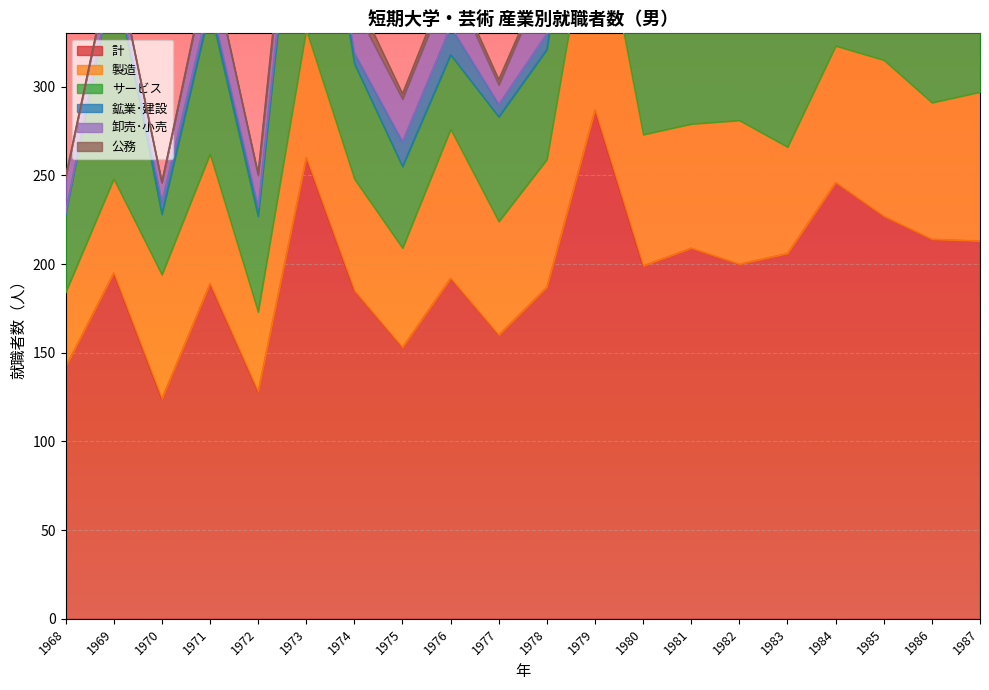

How many data points in 鉱業･建設 are less than 14?

10